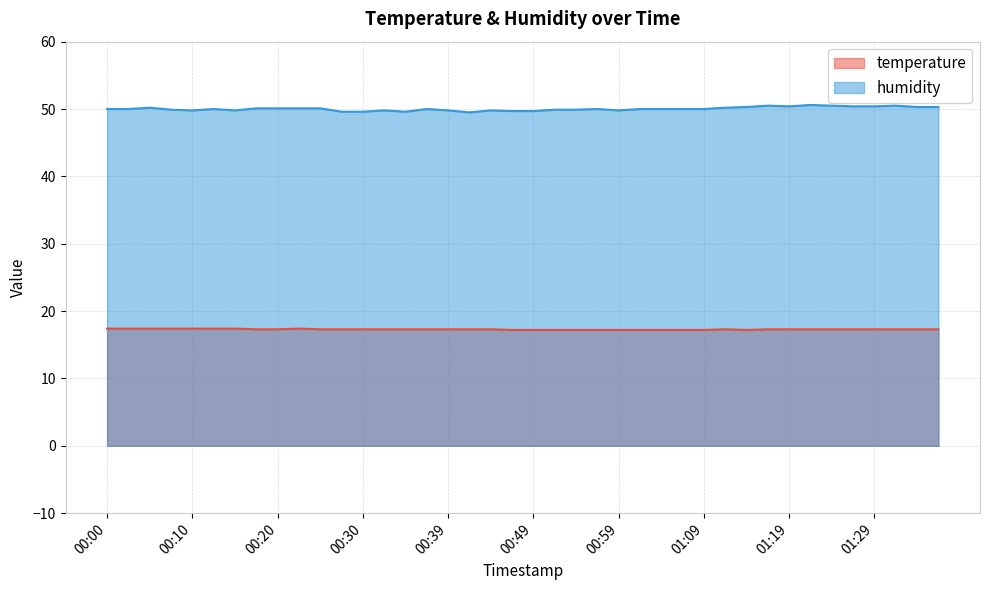

At which category does temperature reach its first local valley?

01:14